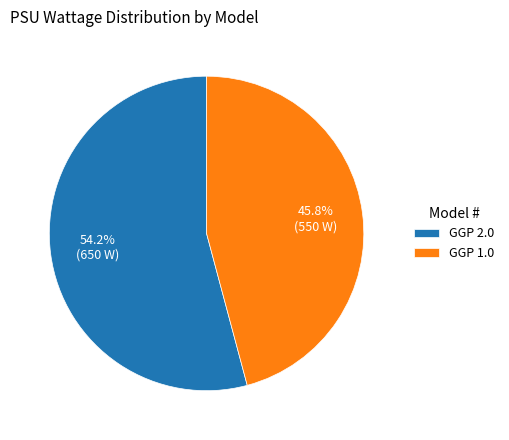

What is the largest slice in the pie chart?

GGP 2.0